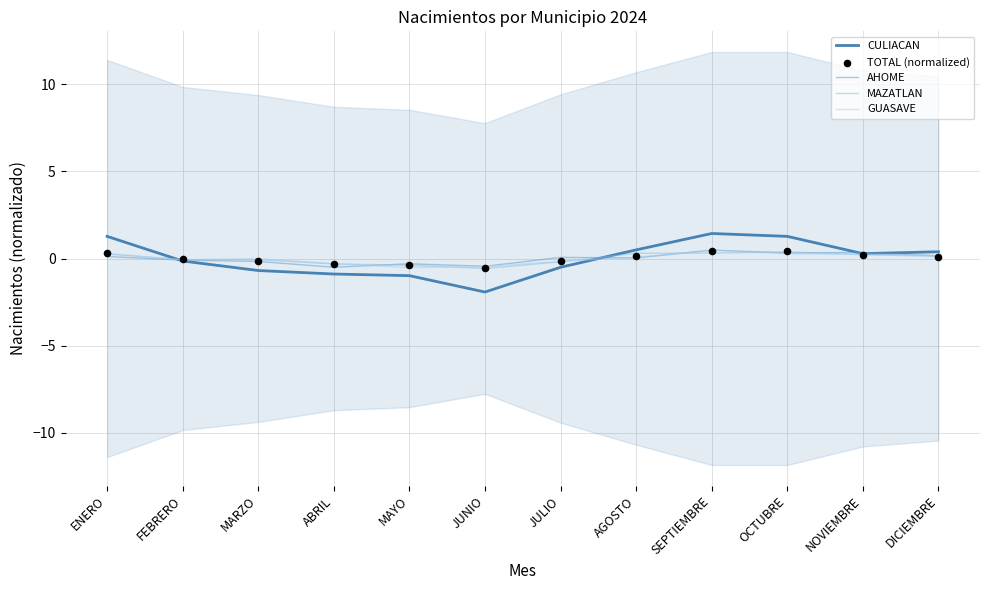

Which series has the largest Y range (max minus min)?

CULIACAN